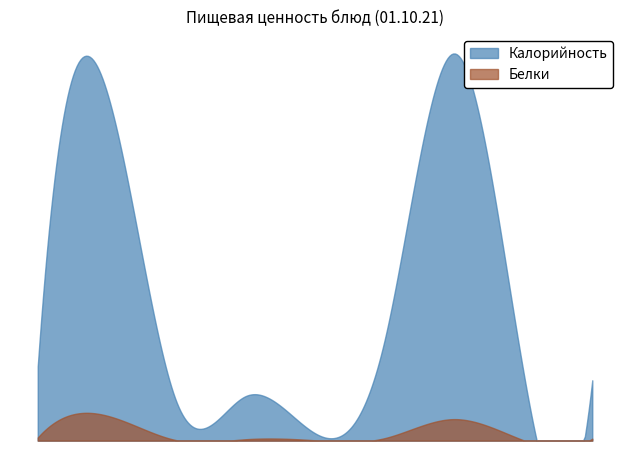

True or false: Белки has more than 2 interior local peaks.

True